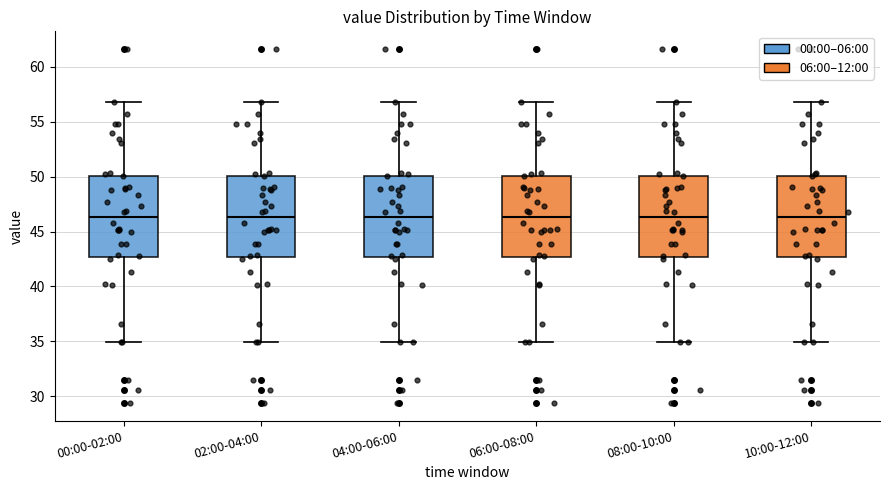

Where does the upper whisker of the box for 04:00-06:00 end on the y-axis? The values are not printed on the chart, so give them approximately, as read against the axis.

57.0